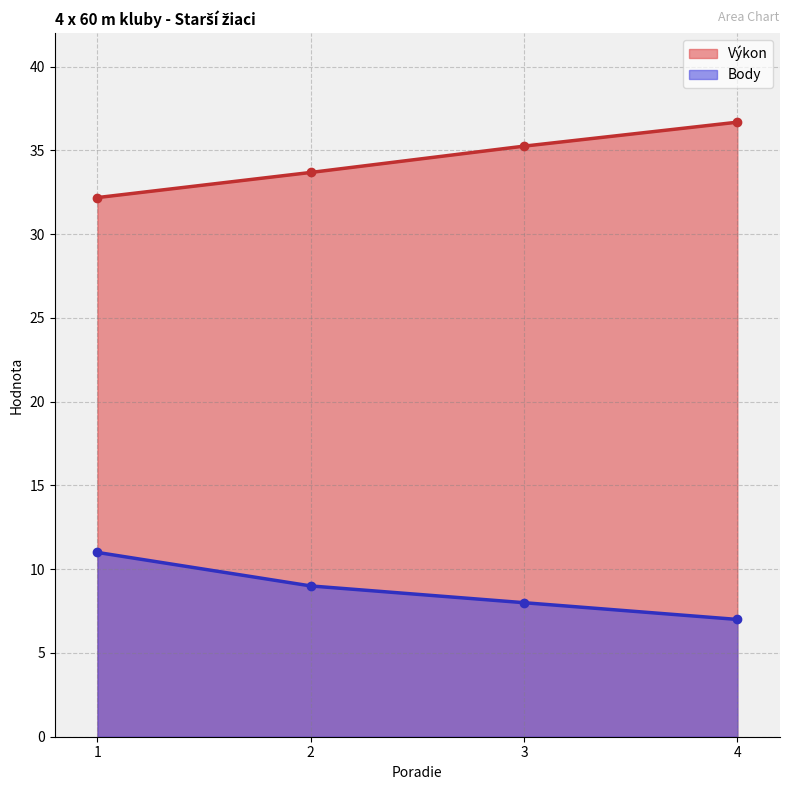

Does the chart have visible grid lines?

Yes